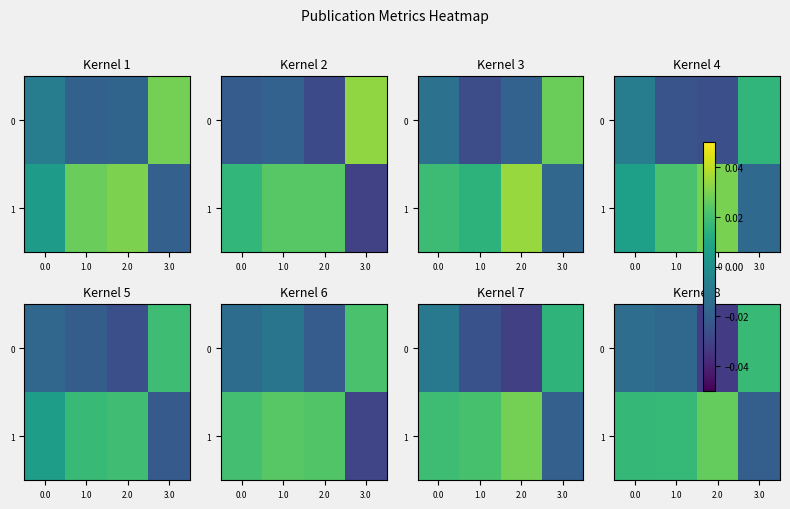

The value of 0 at 3.0 is 0.0. True or false?

True